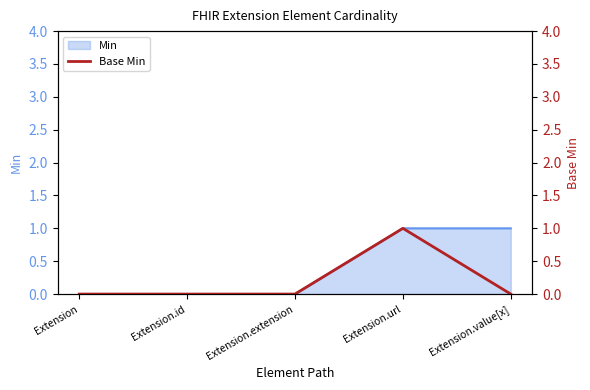

The value at Extension.extension is -1. True or false?

False